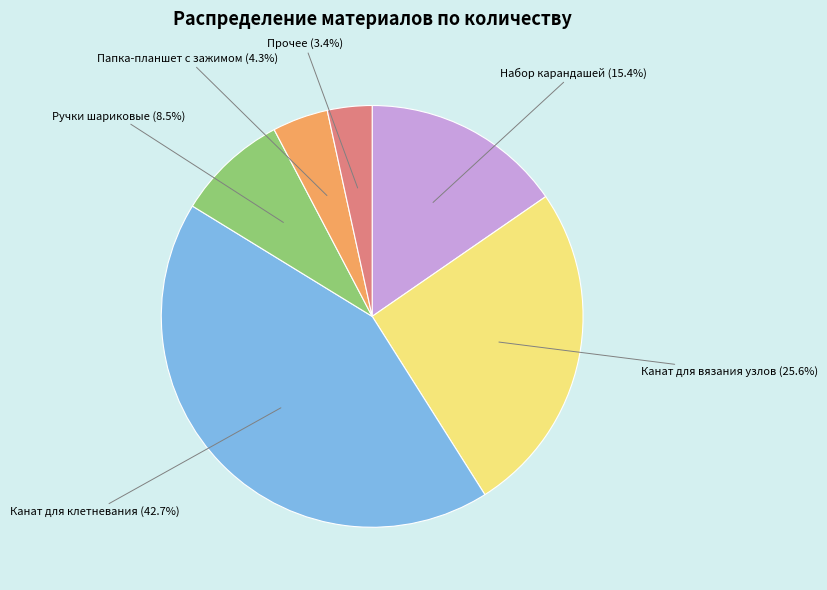

Which slice is the smallest?

Прочее